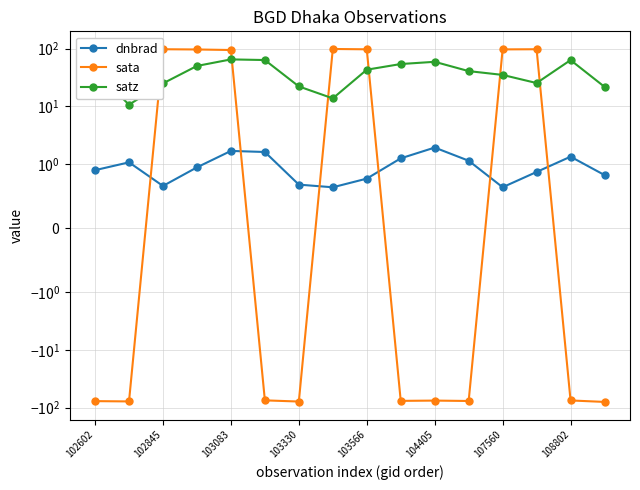

Which has a higher value, 15 or 10?

10